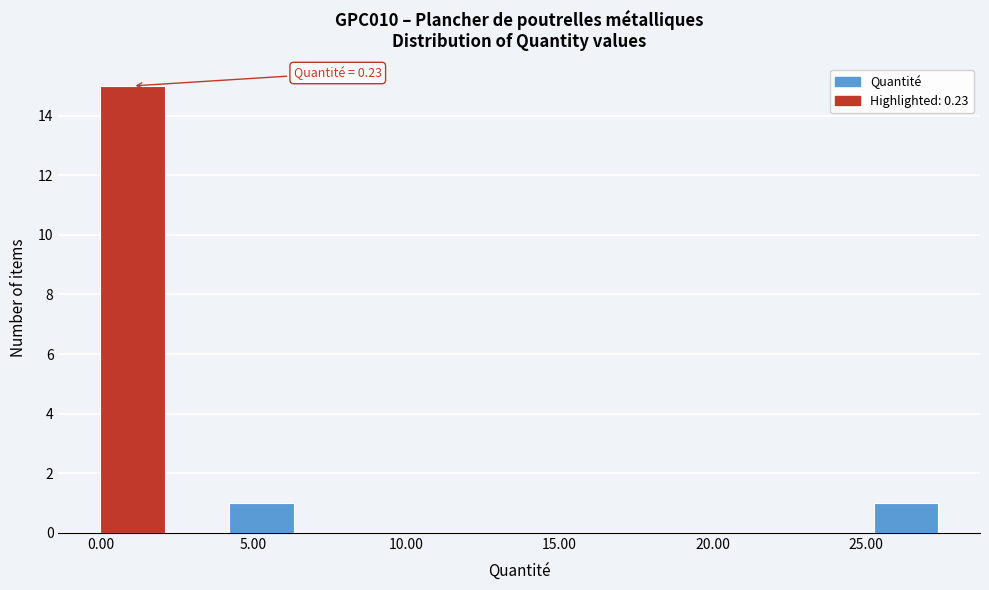

Which range on the x-axis has the tallest bar?

0.0 to 2.0